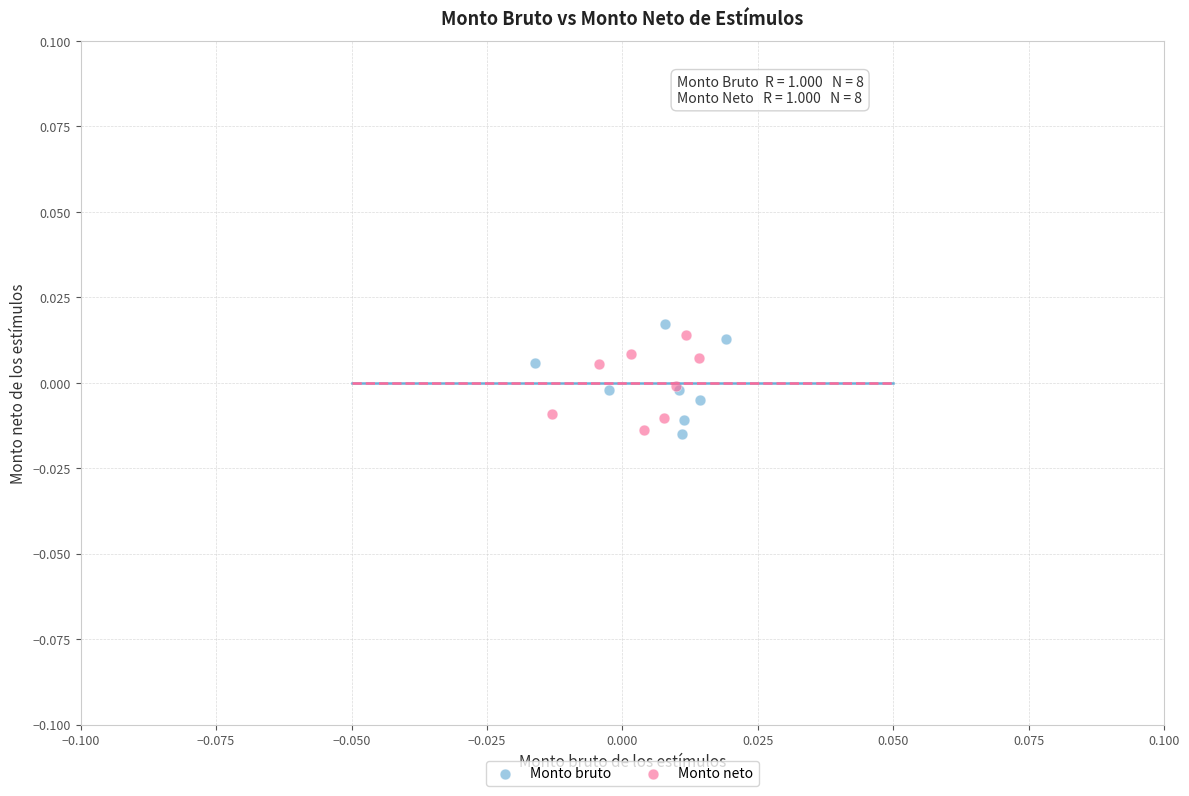

What are all the series names shown in the legend?

Monto bruto, Monto neto